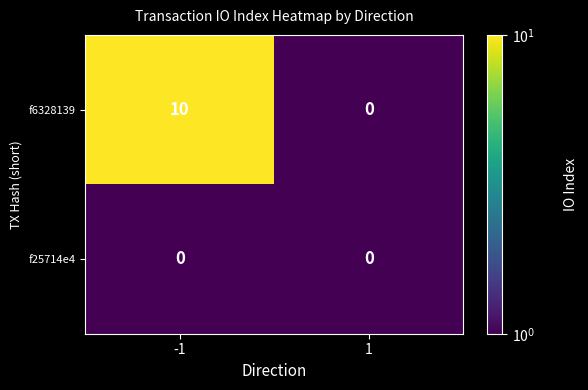

What is the maximum value shown in the chart?

10